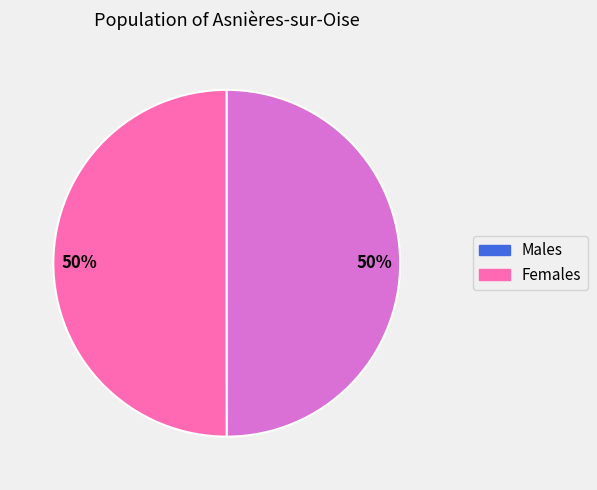

Is the sum of Females and Males greater than half?

Yes